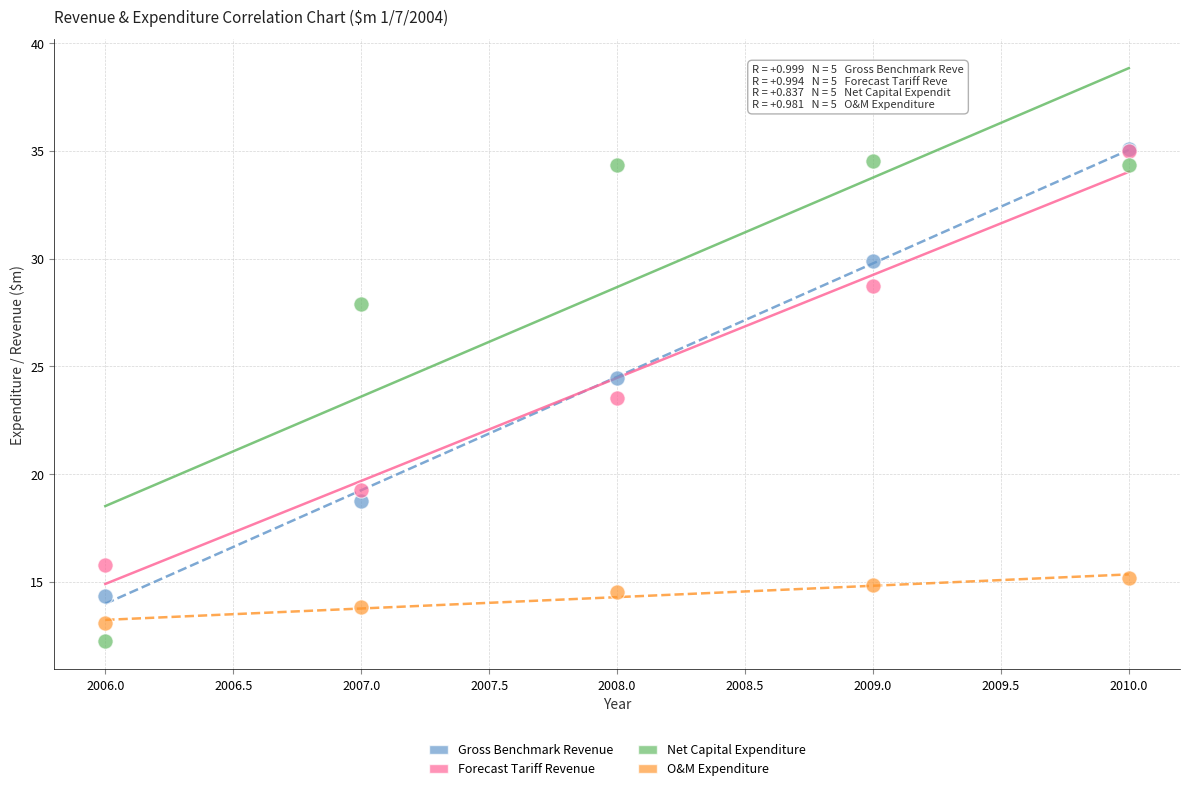

In the Net Capital Expenditure series, what Y value is closest to 23?

27.9